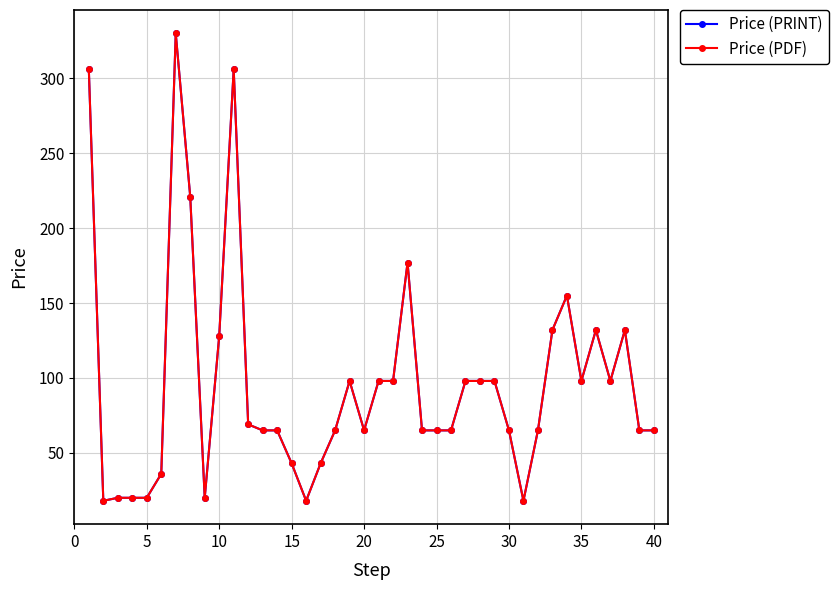

Does the chart have visible grid lines?

Yes